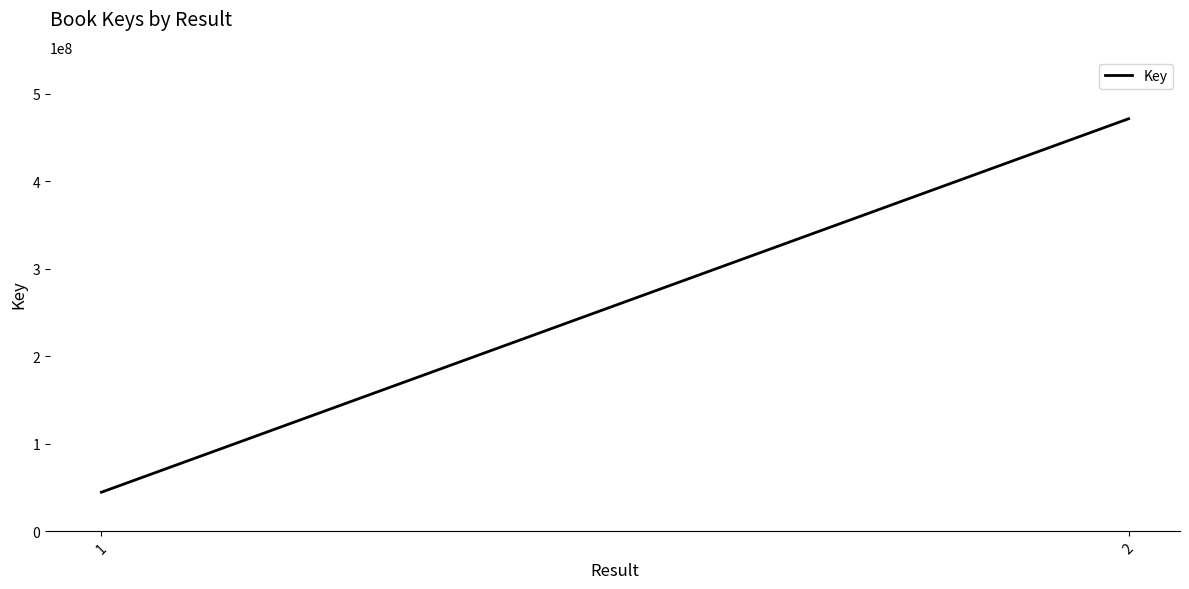

What is the value of the 1st point from the left?

44695299